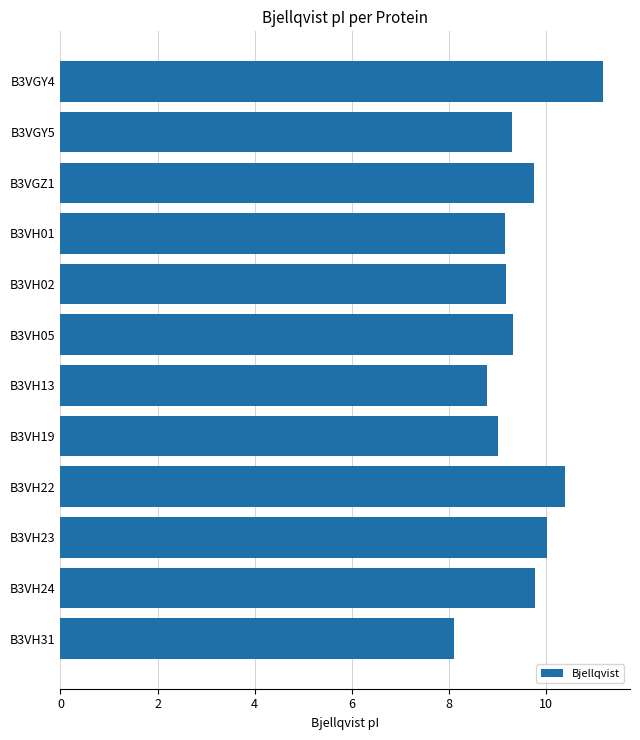

Count the number of data series in this chart.

1